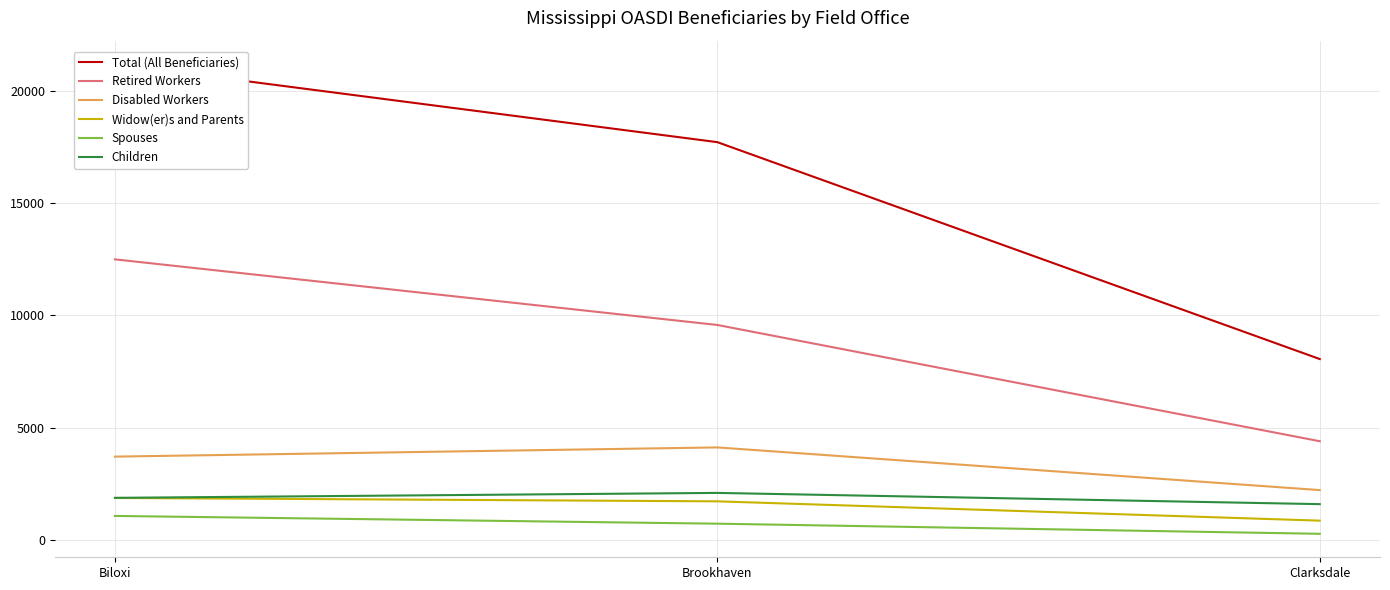

What is the difference between the Retired Workers values at Brookhaven and Biloxi?

2920